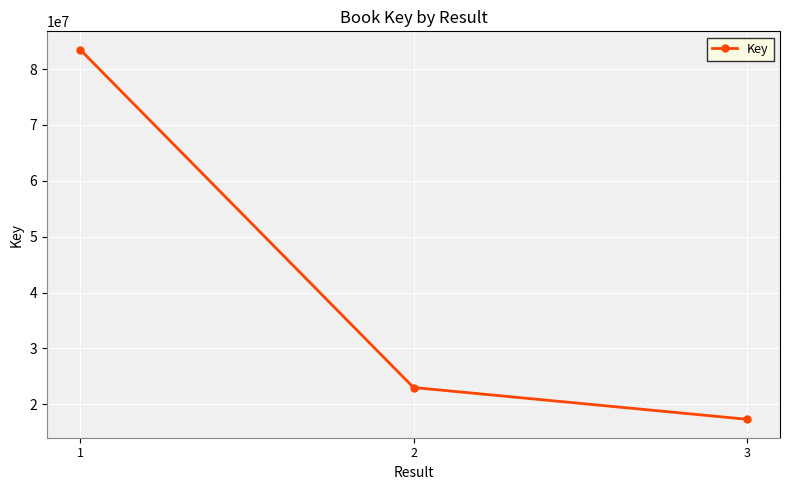

Reading right to left, what are all the values shown in this chart?

3=17307754	2=22992012	1=83461261